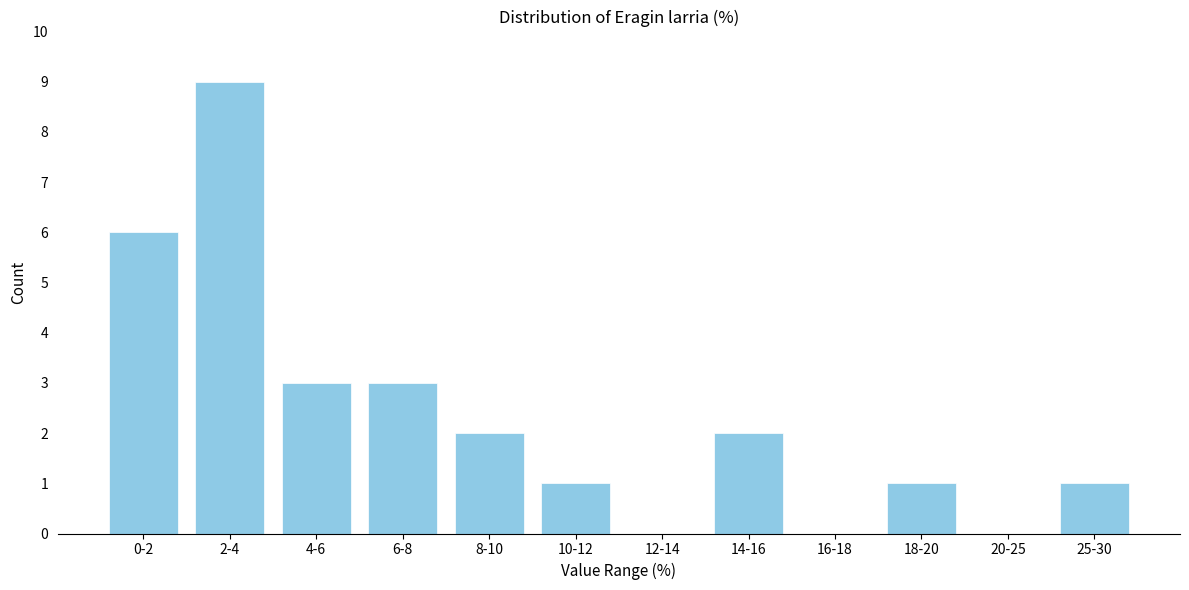

Reading left to right, list all the values displayed in this chart.

0-2=6	2-4=9	4-6=3	6-8=3	8-10=2	10-12=1	12-14=0	14-16=2	16-18=0	18-20=1	20-25=0	25-30=1